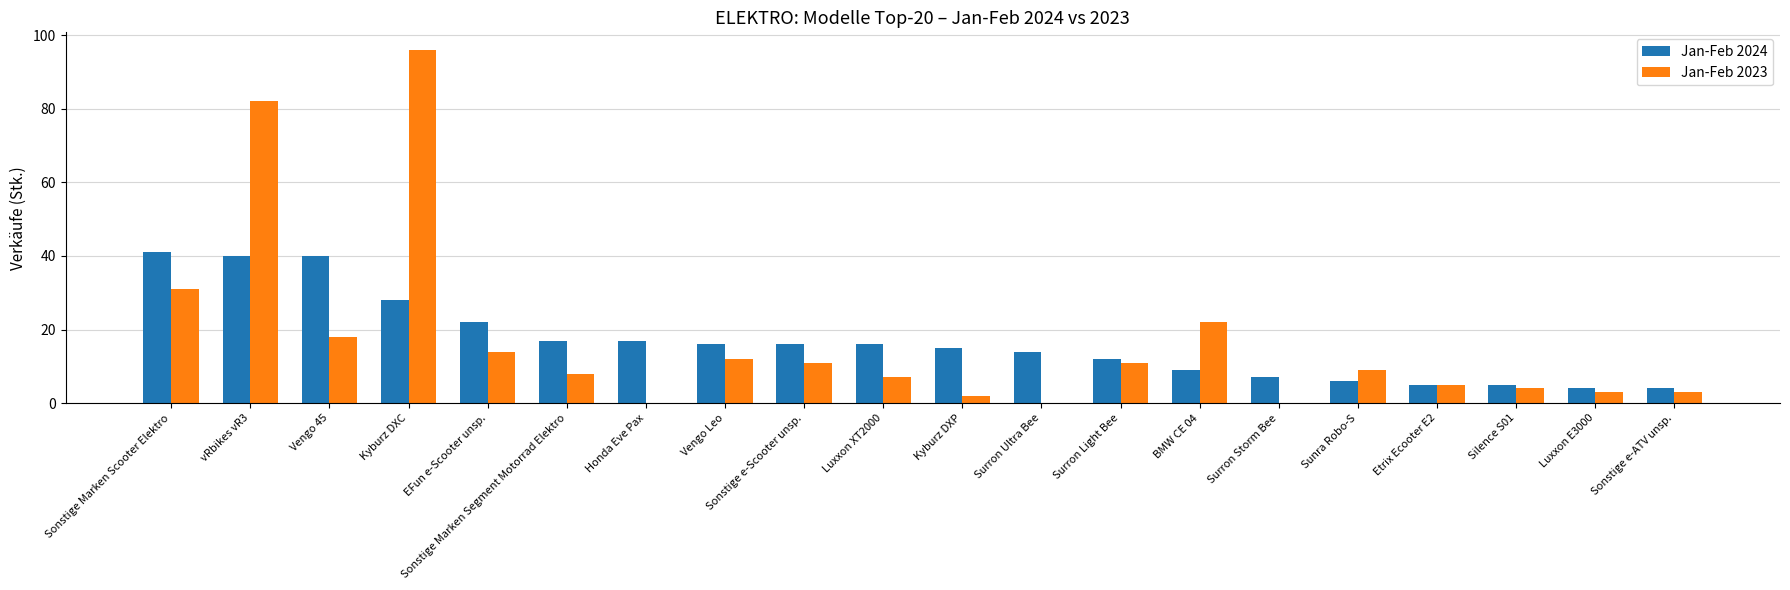

Reading left to right, what are all the values shown in this chart?

Jan-Feb 2024: 41	40	40	28	22	17	17	16	16	16	15	14	12	9	7	6	5	5	4	4
Jan-Feb 2023: 31	82	18	96	14	8	0	12	11	7	2	0	11	22	0	9	5	4	3	3